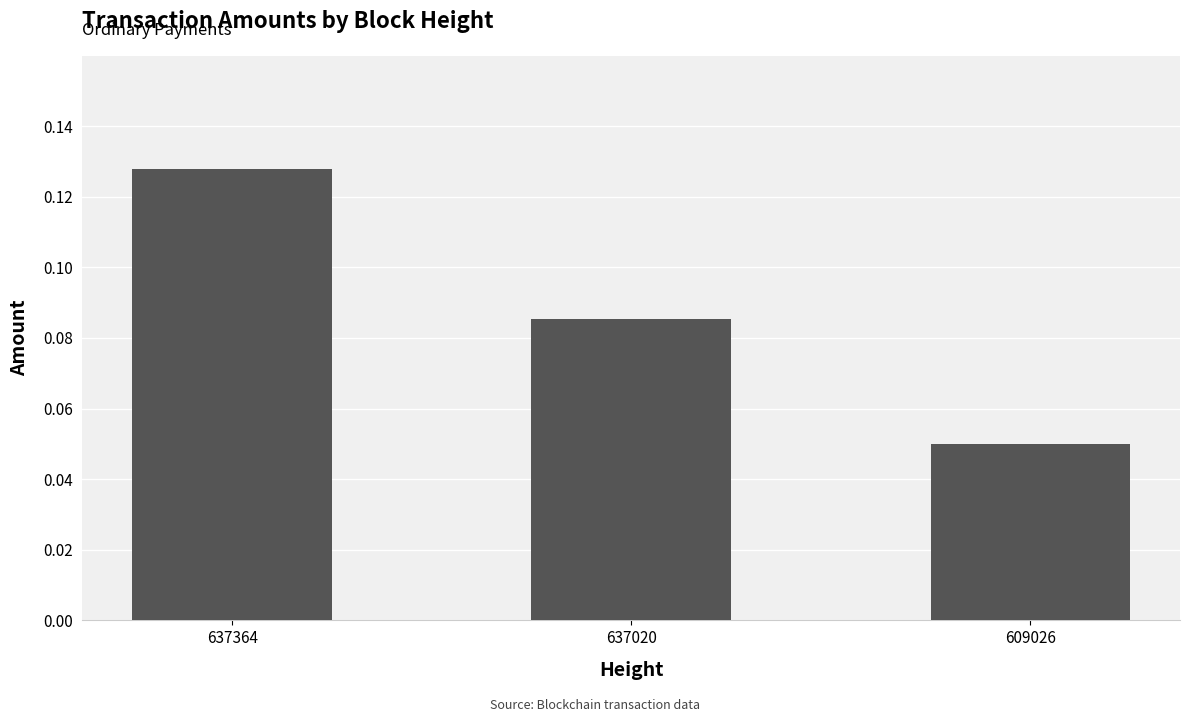

List the labels in order of value, largest first.

637364, 637020, 609026